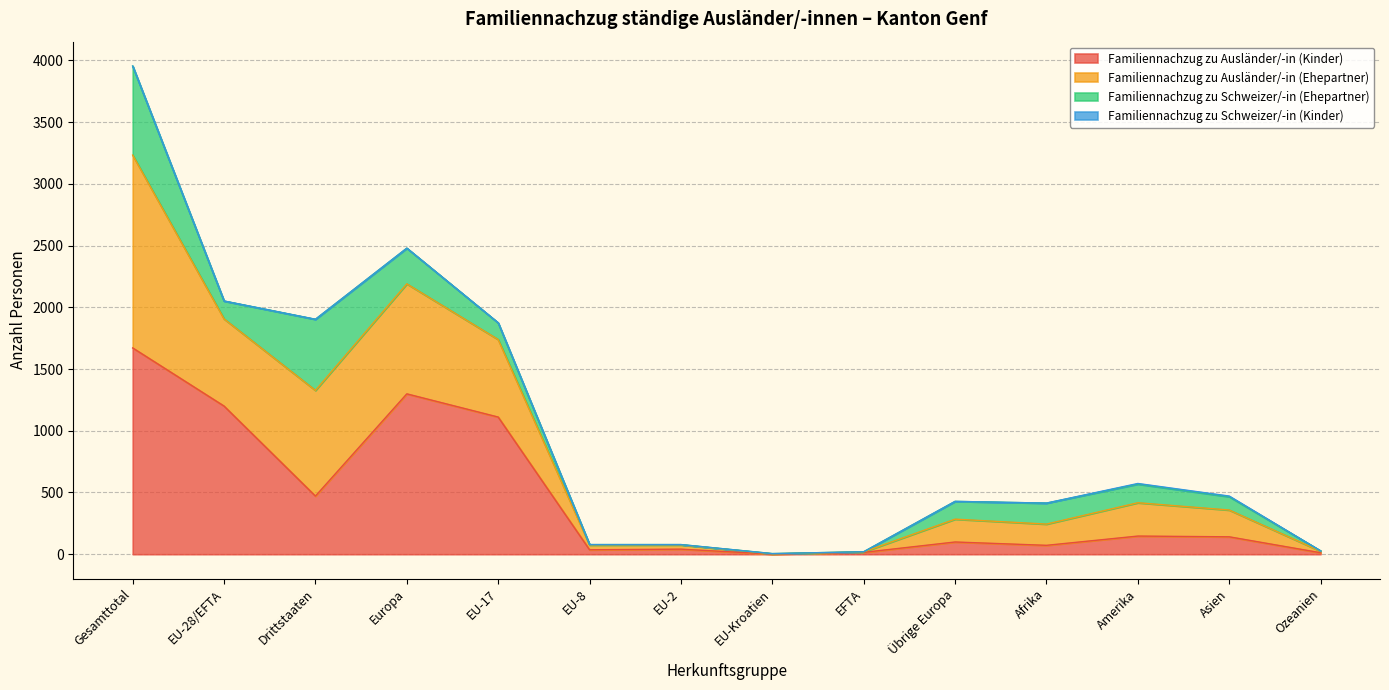

What is the maximum value for Familiennachzug zu Ausländer/-in (Kinder)?

1671